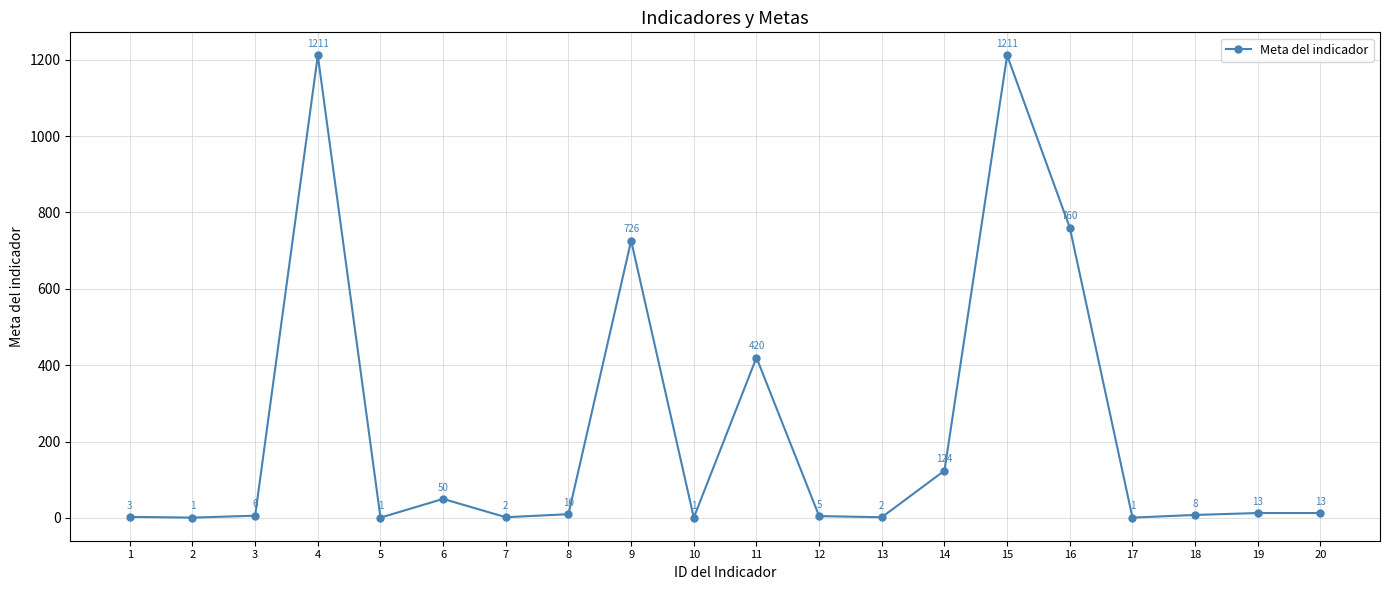

The value at 12 is 5. True or false?

True